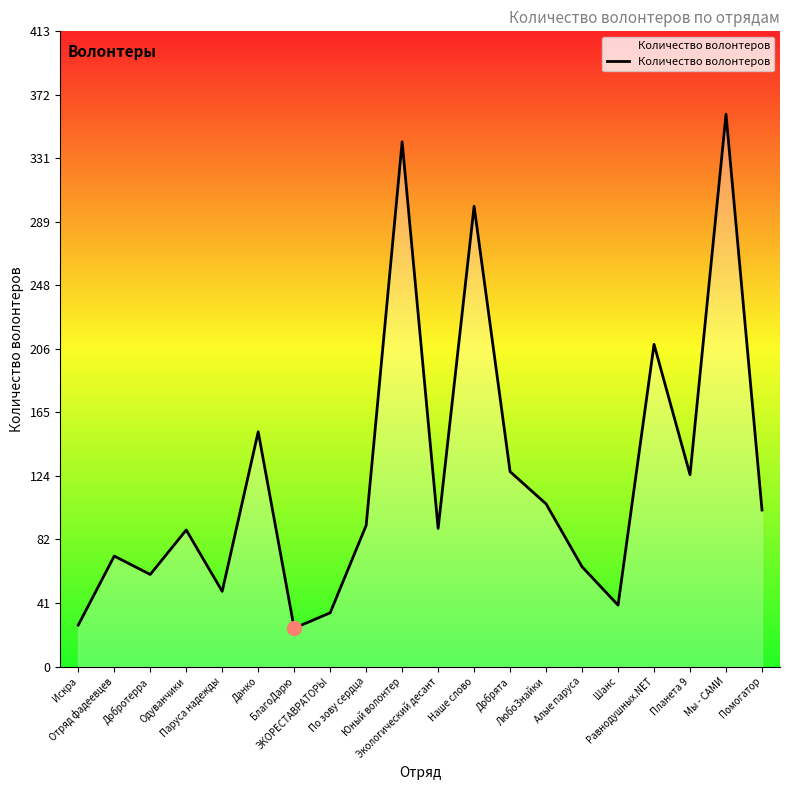

Does the chart display data point markers on the line(s)?

No